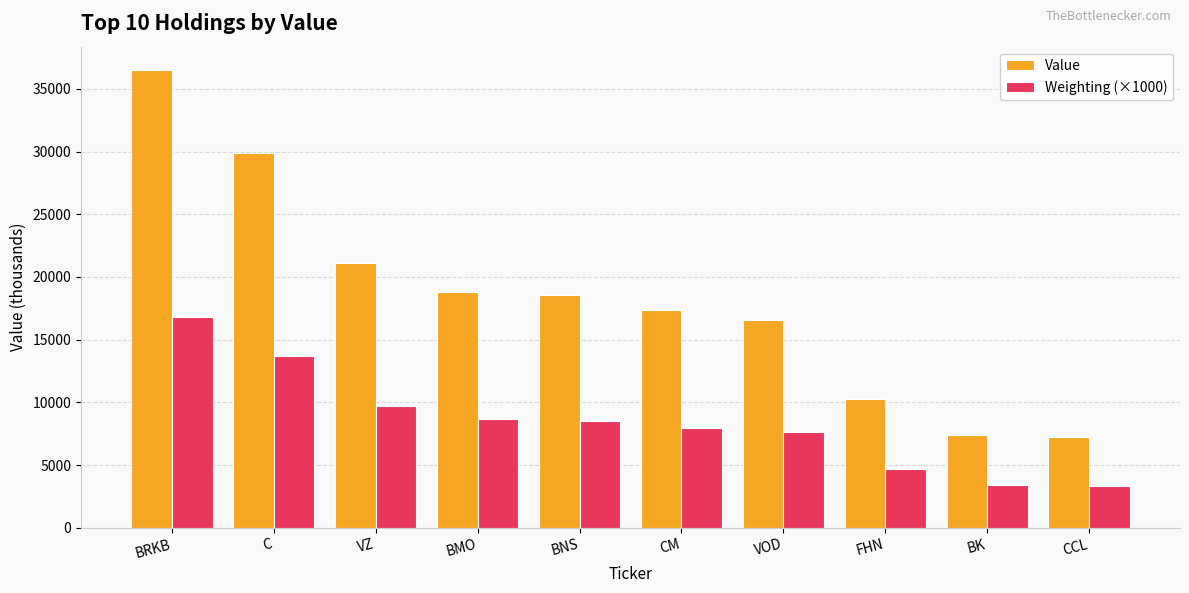

Which series has the largest total across all categories?

Value